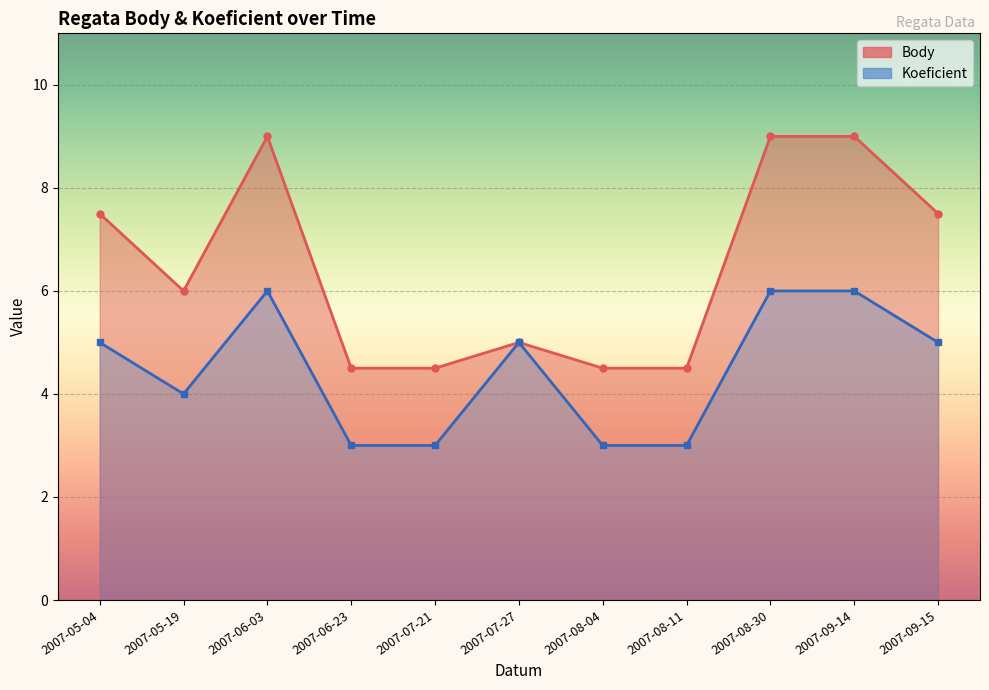

What is the greatest value displayed?

9.0